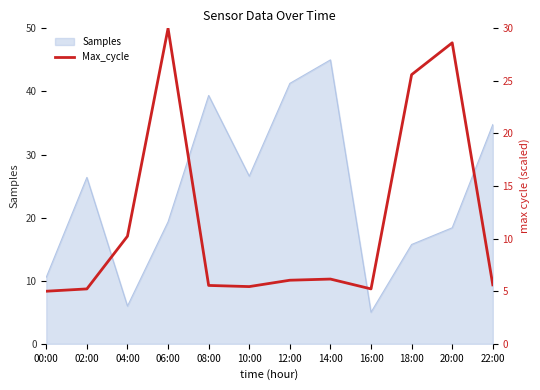

What is the average value?

11.6